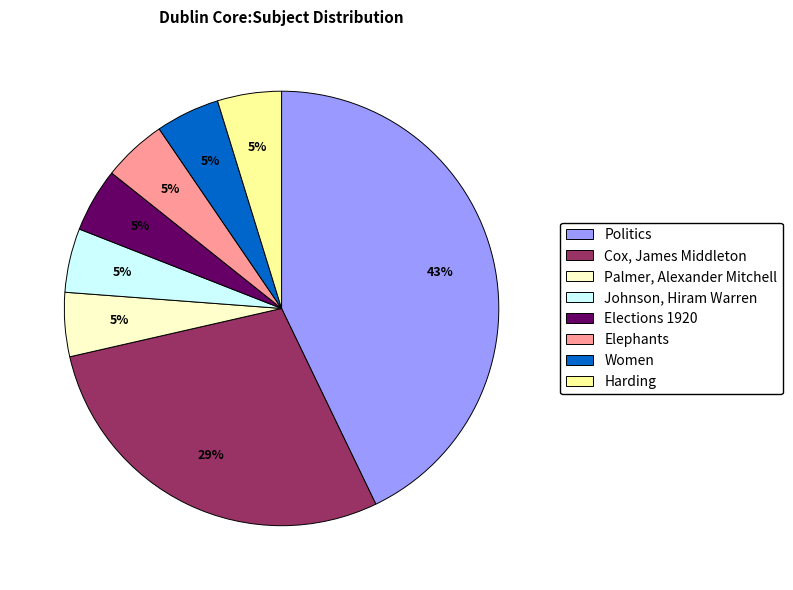

What is the ratio of the value at Palmer, Alexander Mitchell to the value at Johnson, Hiram Warren?

1.0